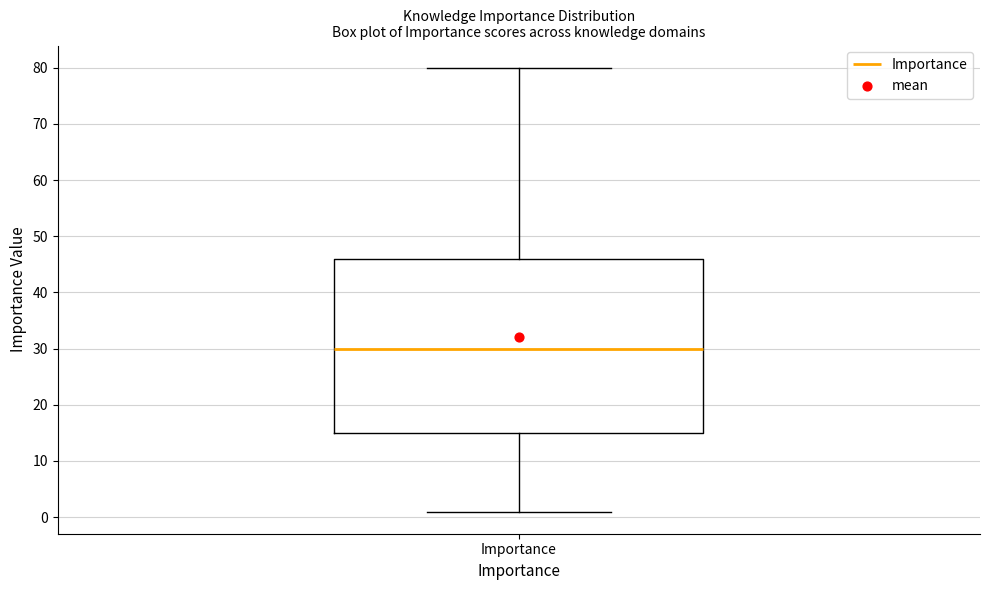

Transcribe this box plot: give where the median line is, the range the box spans, and where the two whiskers end, as read against the y-axis. The values are not printed on the chart, so give them approximately, as read against the axis.

median 30, box 15 to 46, whiskers 1 to 80